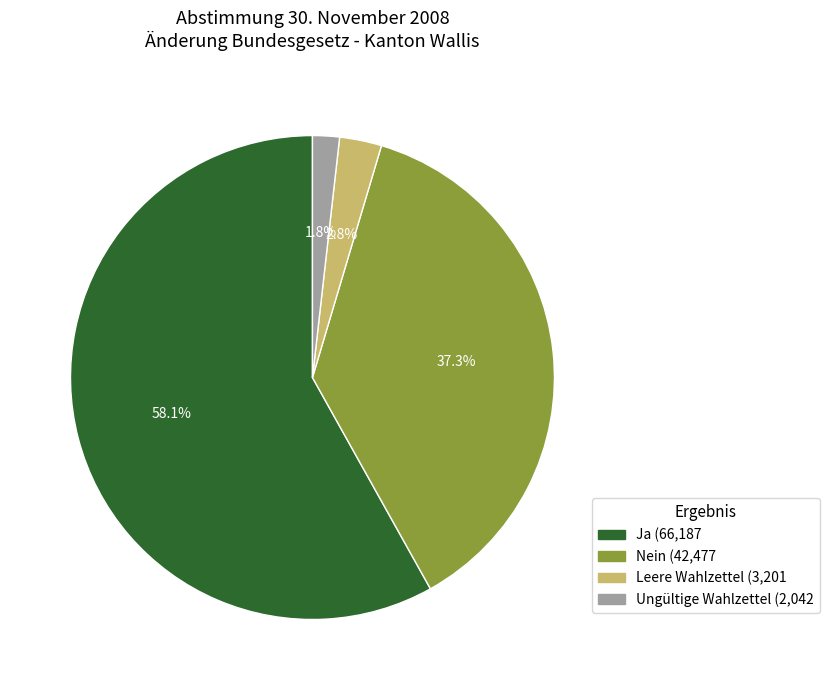

Rank the categories by value from highest to lowest.

Ja, Nein, Leere Wahlzettel, Ungültige Wahlzettel